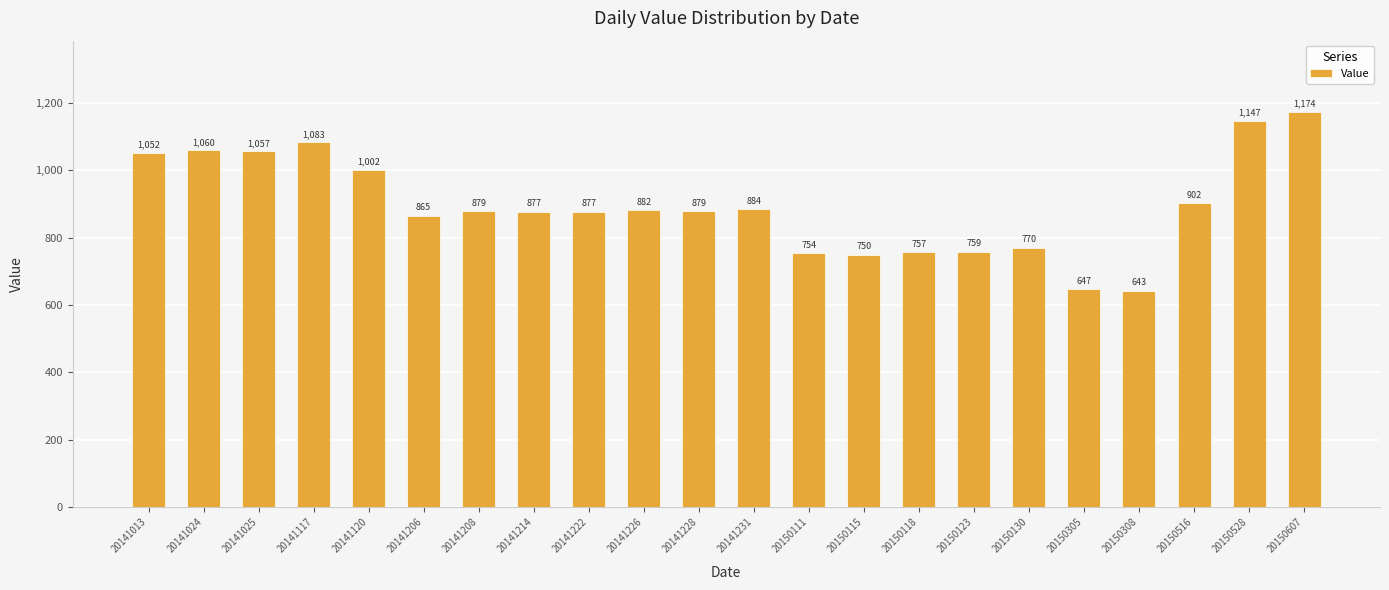

At which label does the data first exceed 879?

20141013